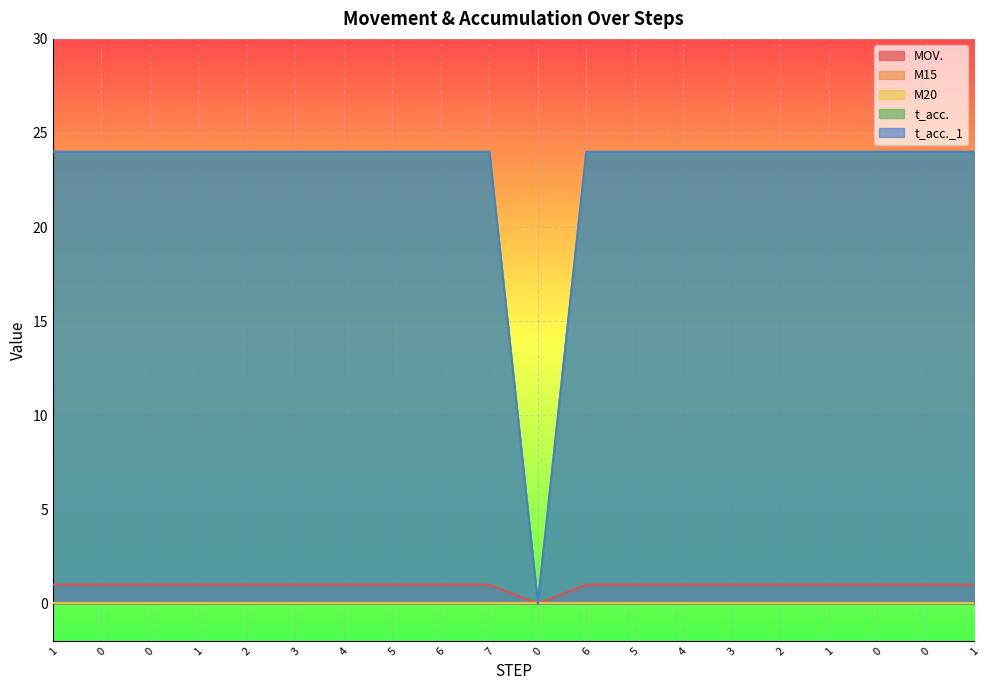

The value of t_acc. at 2 is 24. True or false?

True